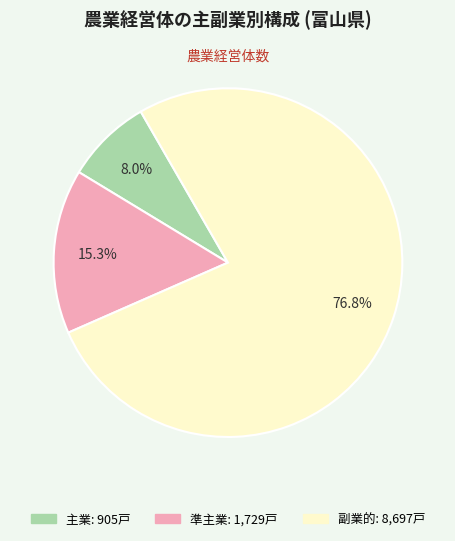

Count the number of slices in the pie.

3